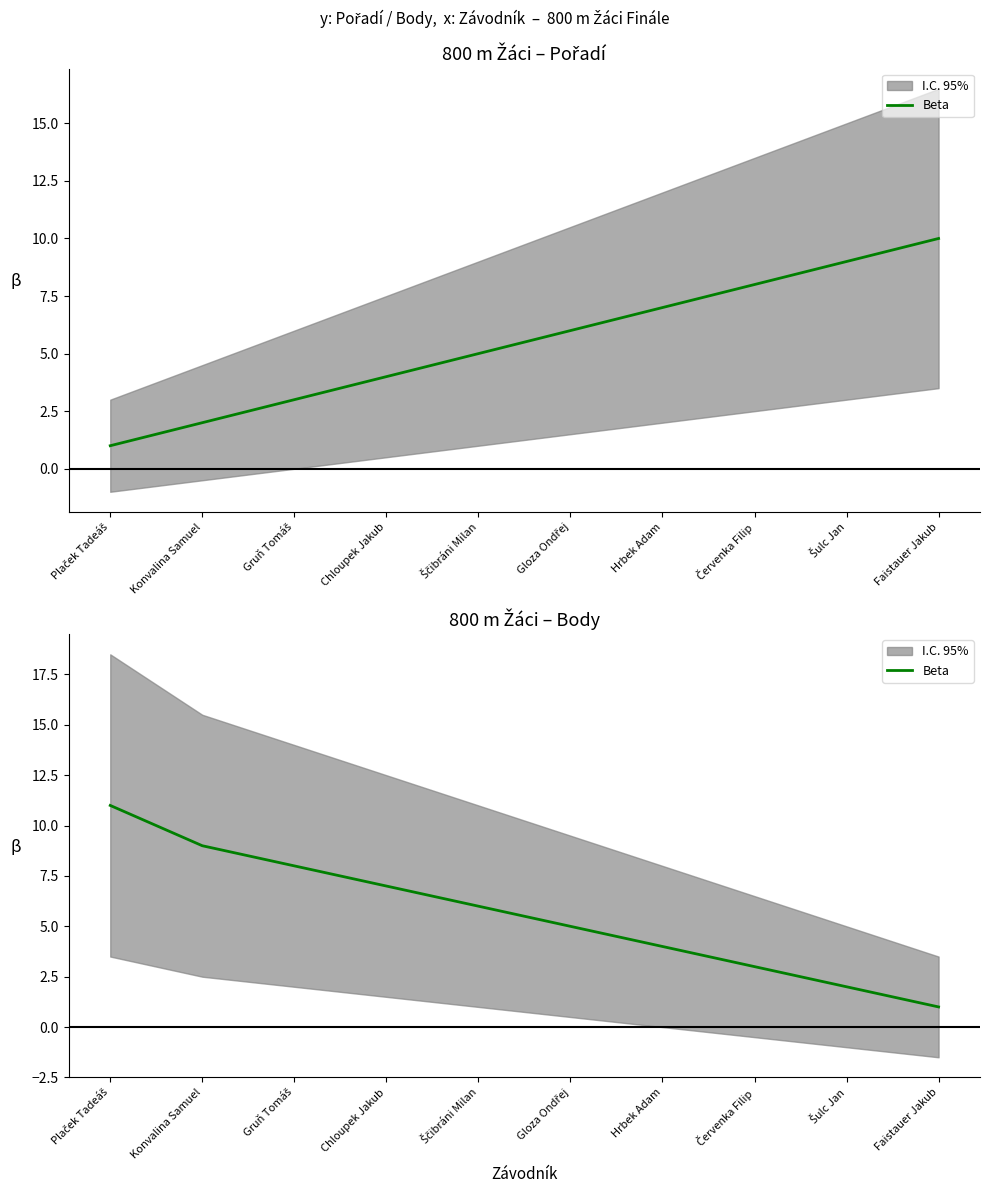

What is the smallest value displayed?

1